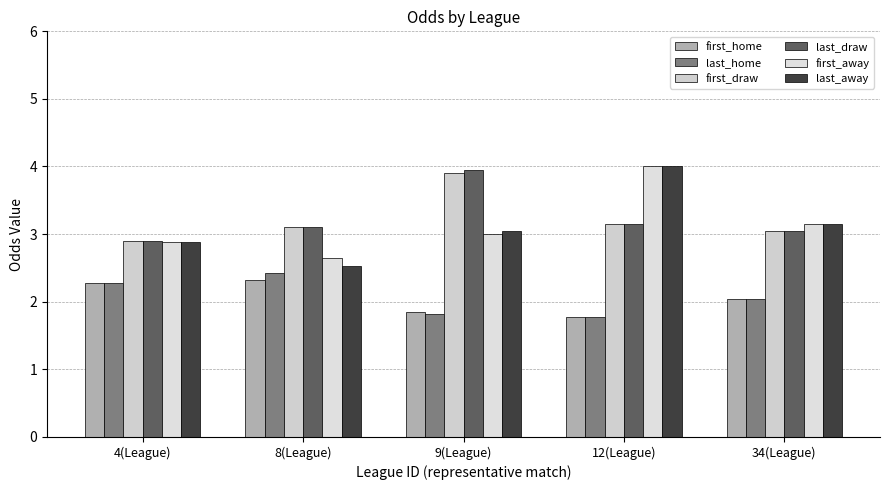

Where does the first_draw series first go above 3?

8(League)